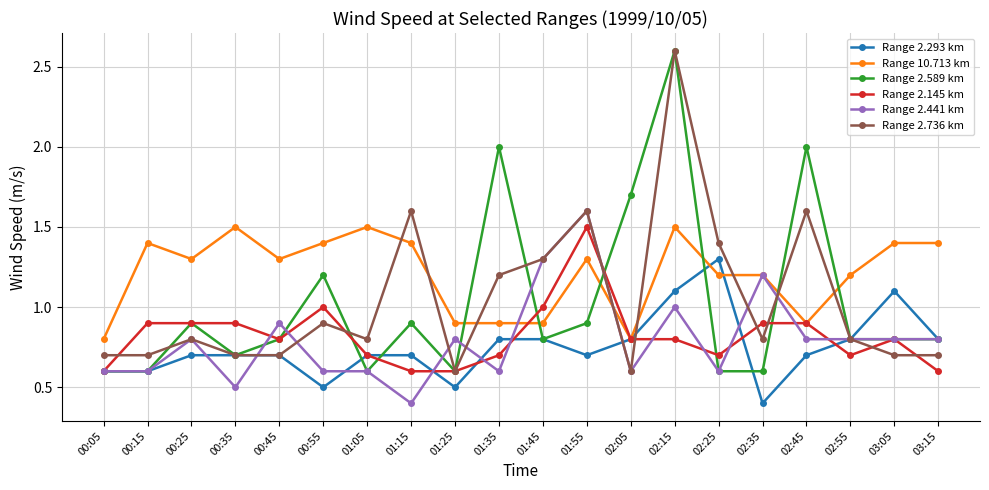

True or false: Range 2.441 km has more than 2 interior local peaks.

True